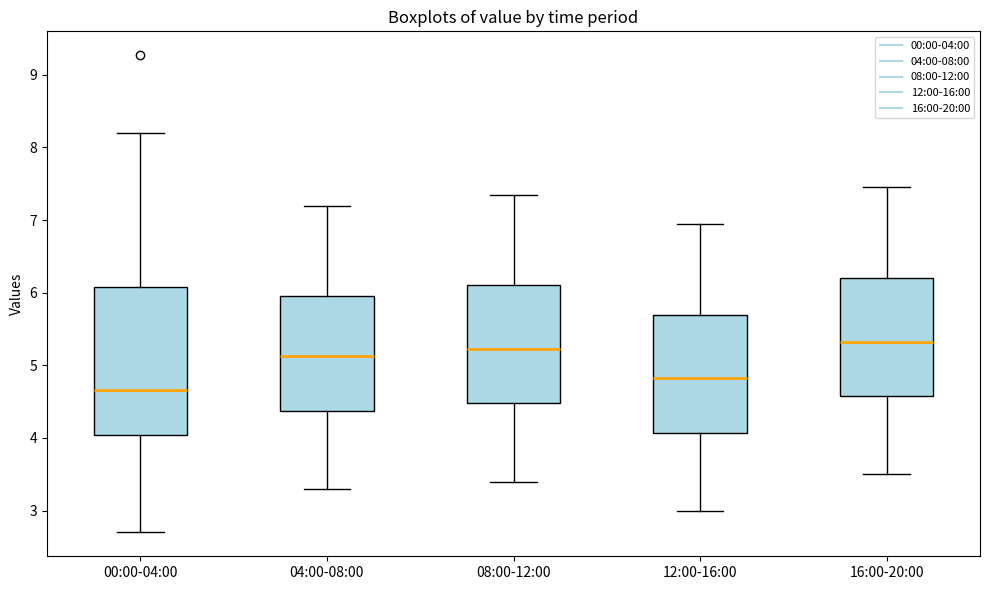

Reading left to right, transcribe this box plot: for each box, give where its median line is, the range the box spans, and where its two whiskers end, as read against the y-axis. The values are not printed on the chart, so give them approximately, as read against the axis.

00:00-04:00: median 4.7, box 4.0 to 6.1, whiskers 2.7 to 8.2
04:00-08:00: median 5.1, box 4.4 to 6.0, whiskers 3.3 to 7.2
08:00-12:00: median 5.2, box 4.5 to 6.1, whiskers 3.4 to 7.4
12:00-16:00: median 4.8, box 4.1 to 5.7, whiskers 3.0 to 7.0
16:00-20:00: median 5.3, box 4.6 to 6.2, whiskers 3.5 to 7.5